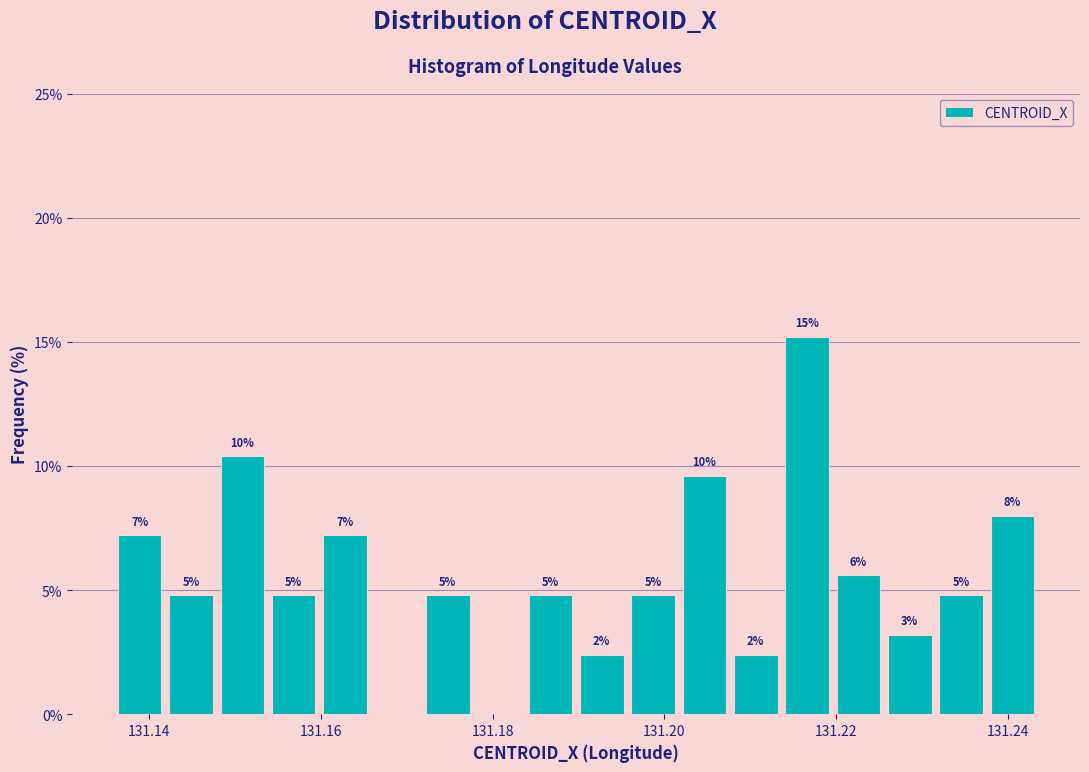

Read against the x-axis, roughly where is the centre of the tallest bar?

131.216